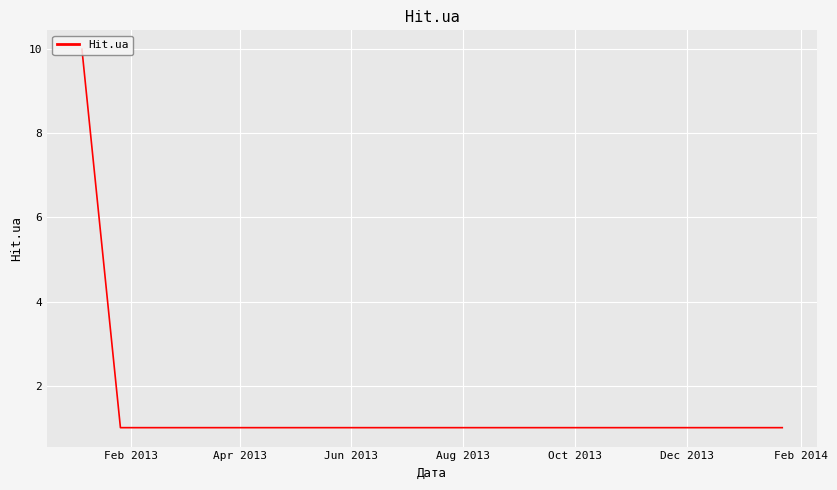

What is the greatest value displayed?

10